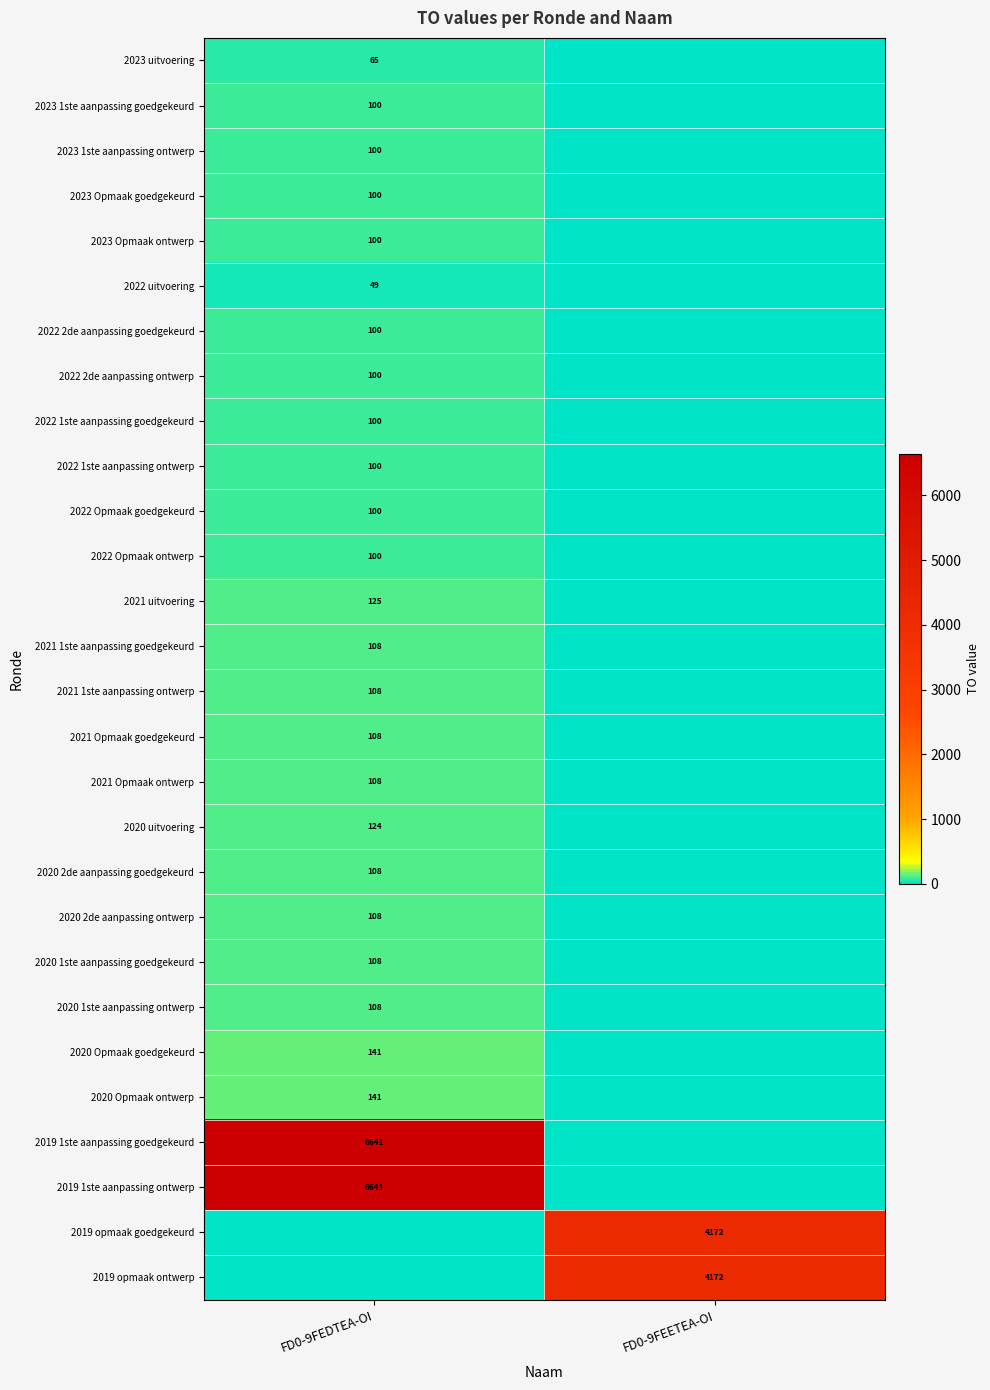

The value of 2021 1ste aanpassing goedgekeurd at FD0-9FEDTEA-OI is 38. True or false?

False